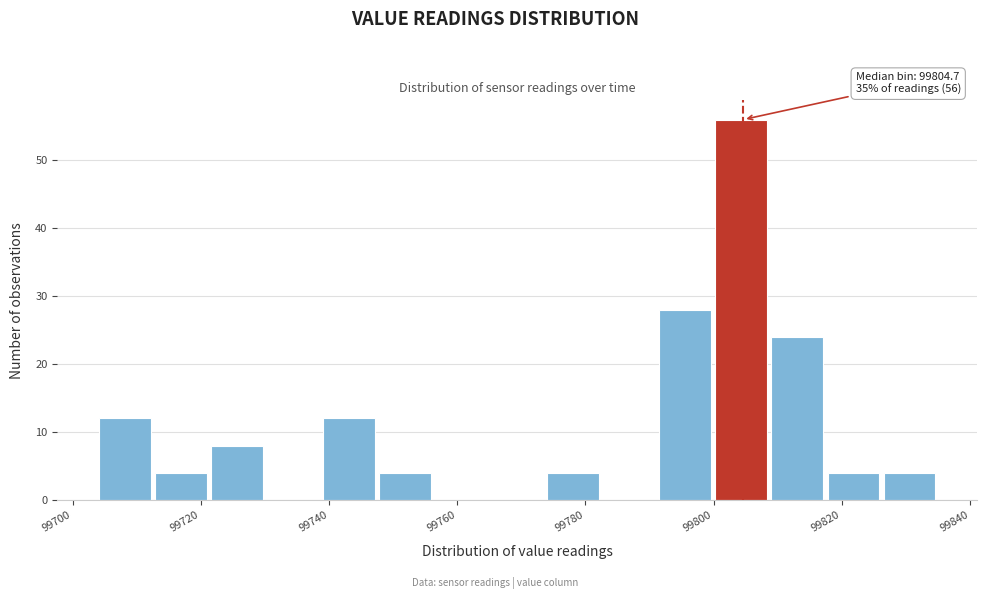

Which range on the x-axis has the tallest bar?

99800 to 99810